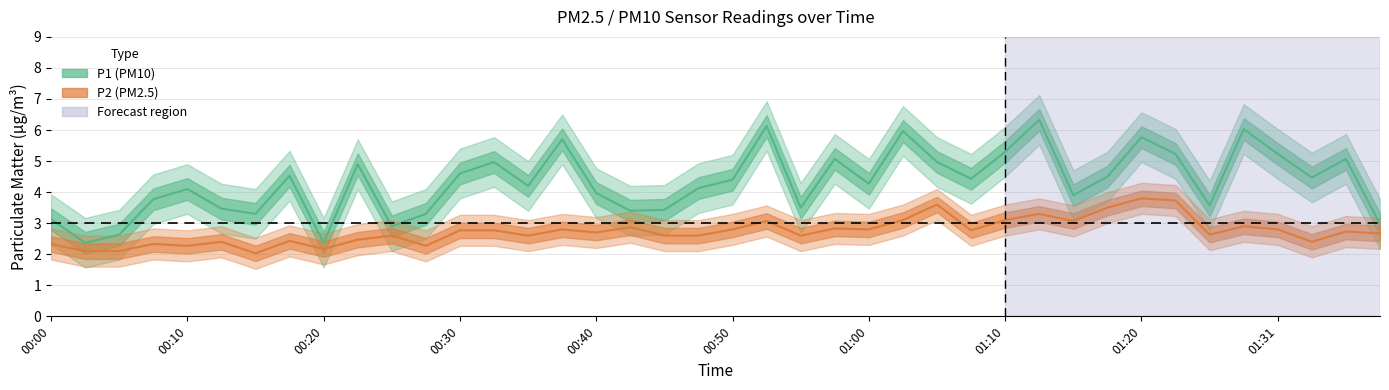

What is the label of the 4th point from the left?

00:30